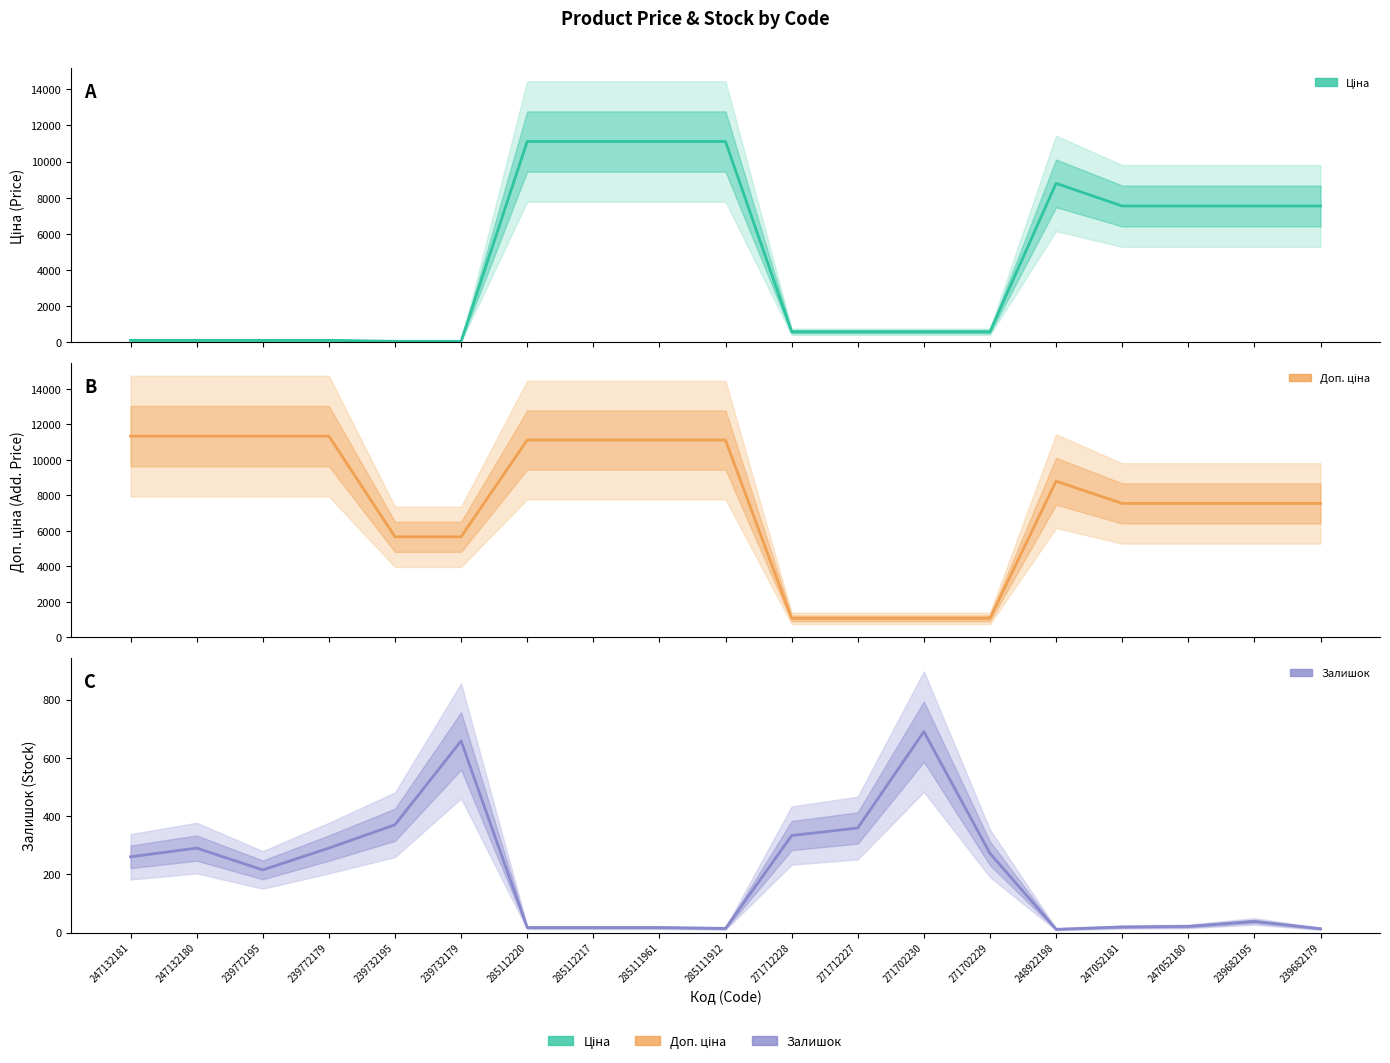

Which series ends up on top after the final intersection of Залишок and Ціна?

Ціна